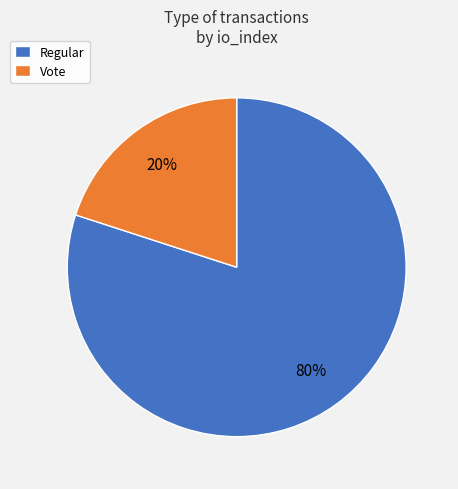

Does Vote represent more than half of the total?

No